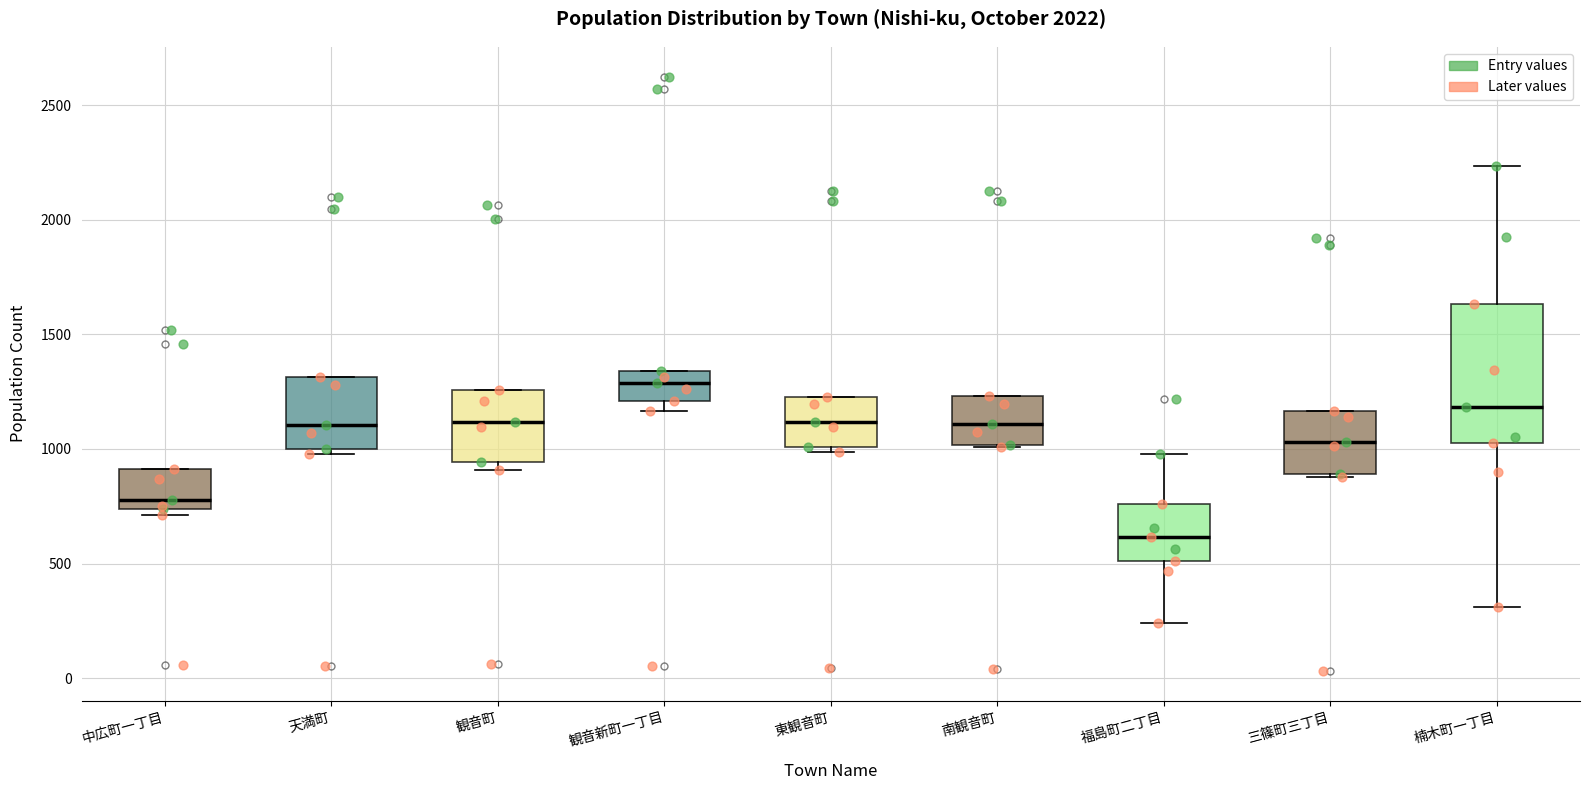

Reading left to right, transcribe this box plot: for each box, give where its median line is, the range the box spans, and where its two whiskers end, as read against the y-axis. The values are not printed on the chart, so give them approximately, as read against the axis.

中広町一丁目: median 800, box 750 to 900, whiskers 700 to 900
天満町: median 1100, box 1000 to 1300, whiskers 1000 (just below the box's lower edge) to 1300
観音町: median 1100, box 950 to 1250, whiskers 900 to 1250
観音新町一丁目: median 1300, box 1200 to 1350, whiskers 1150 to 1350
東観音町: median 1100, box 1000 to 1250, whiskers 1000 (just below the box's lower edge) to 1250
南観音町: median 1100, box 1000 to 1250, whiskers 1000 to 1250
福島町二丁目: median 600, box 500 to 750, whiskers 250 to 1000
三篠町三丁目: median 1050, box 900 to 1150, whiskers 900 to 1150
楠木町一丁目: median 1200, box 1050 to 1650, whiskers 300 to 2250